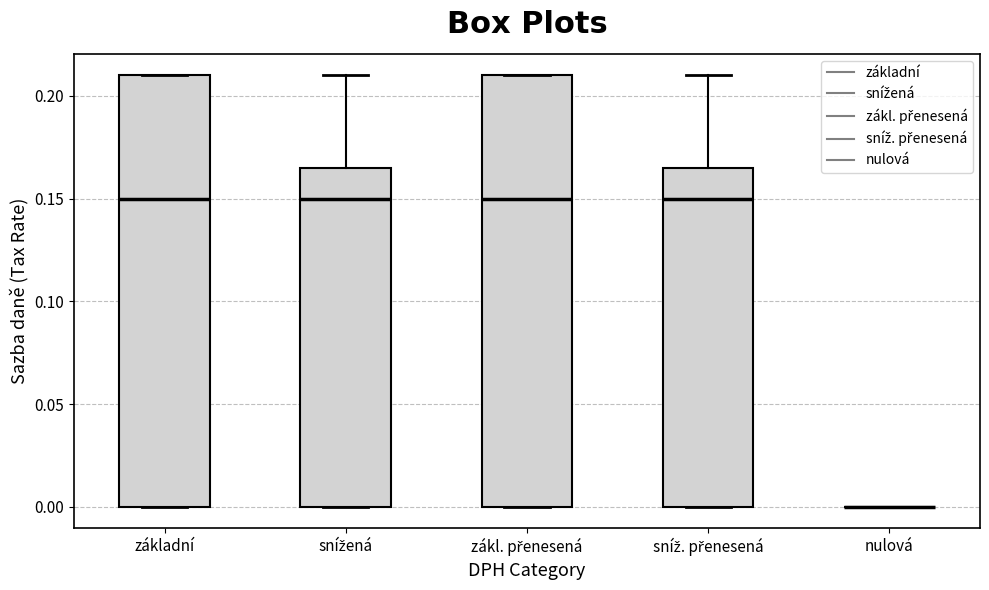

Reading left to right, transcribe this box plot: for each box, give where its median line is, the range the box spans, and where its two whiskers end, as read against the y-axis. The values are not printed on the chart, so give them approximately, as read against the axis.

základní: median 0.150, box 0.000 to 0.210, whiskers 0.000 to 0.210
snížená: median 0.150, box 0.000 to 0.165, whiskers 0.000 to 0.210
zákl. přenesená: median 0.150, box 0.000 to 0.210, whiskers 0.000 to 0.210
sníž. přenesená: median 0.150, box 0.000 to 0.165, whiskers 0.000 to 0.210
nulová: box collapsed to a line at 0.000, whiskers 0.000 to 0.000